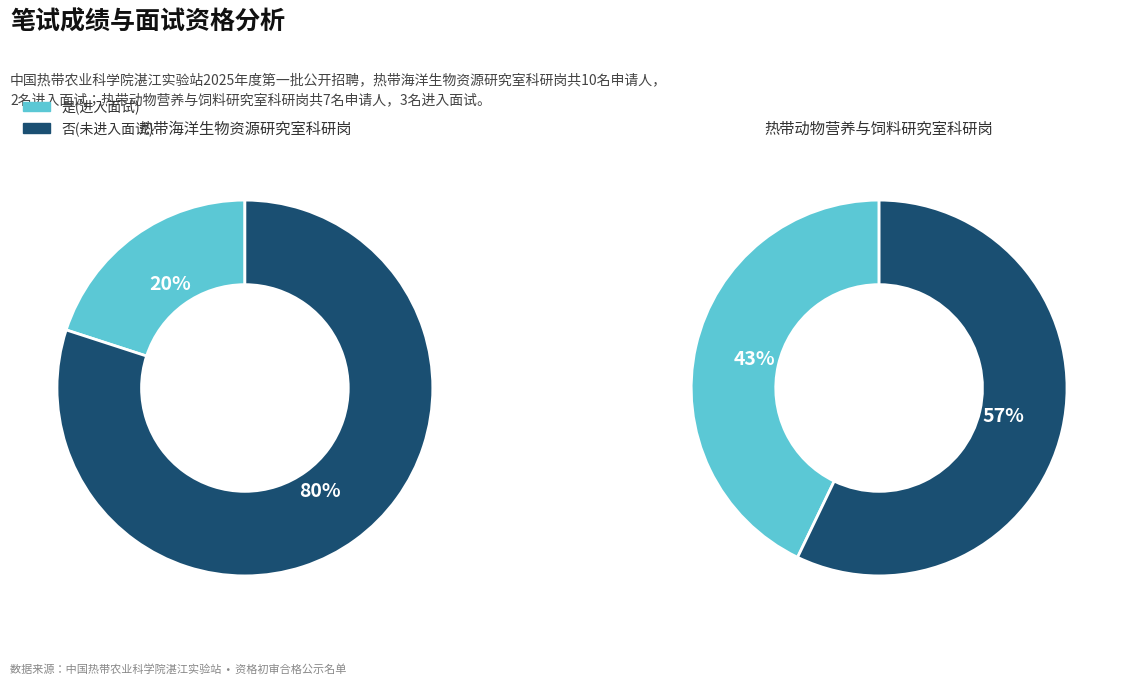

Which series changed the most between 热带海洋生物资源研究室科研岗 and 热带动物营养与饲料研究室科研岗?

否(未进入面试)